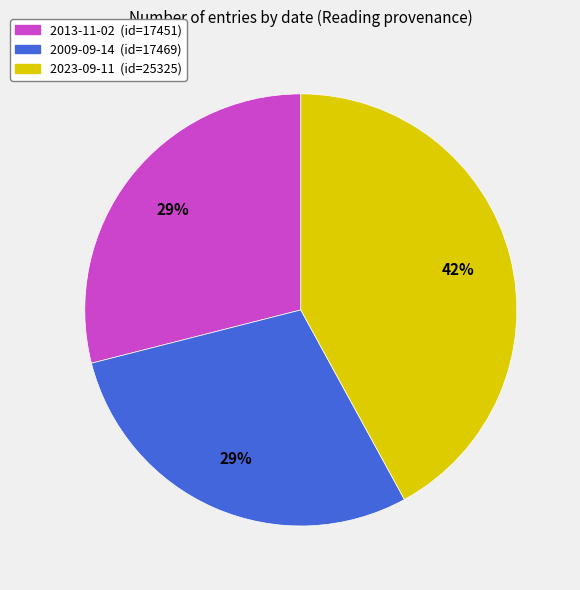

What is the ratio of the value at 2013-11-02 to the value at 2023-09-11?

0.7